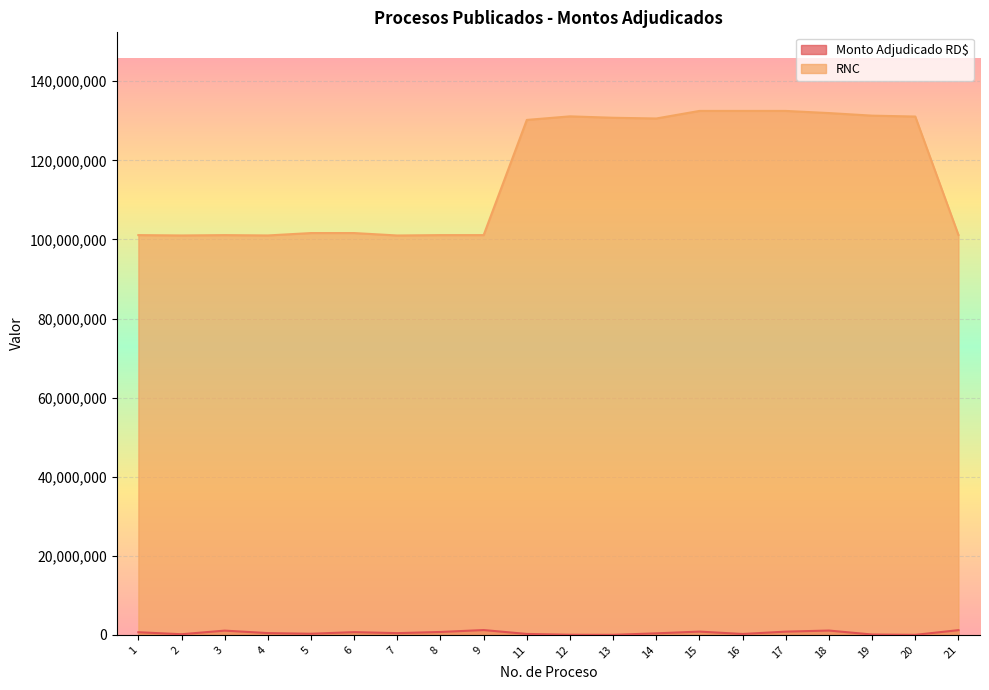

Which series has the largest range (max minus min)?

RNC